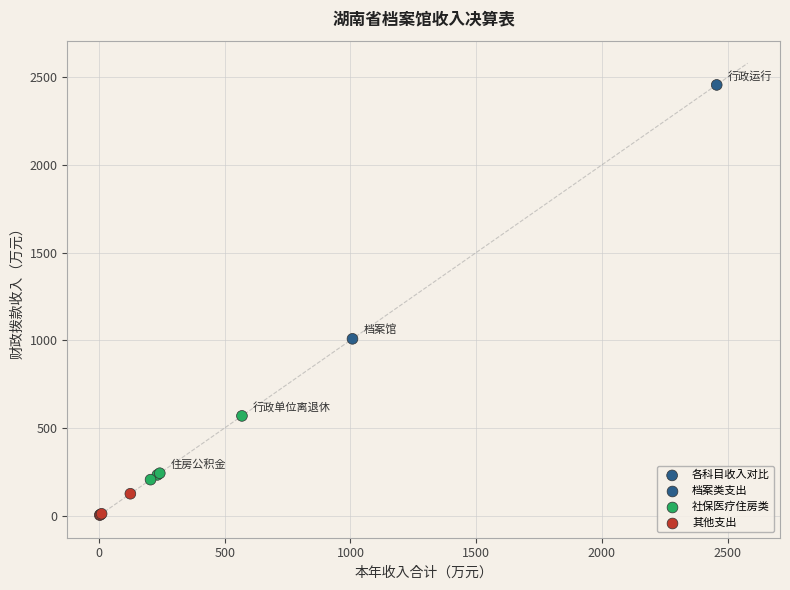

What Y value in the scatter plot is closest to 1229?

1008.2